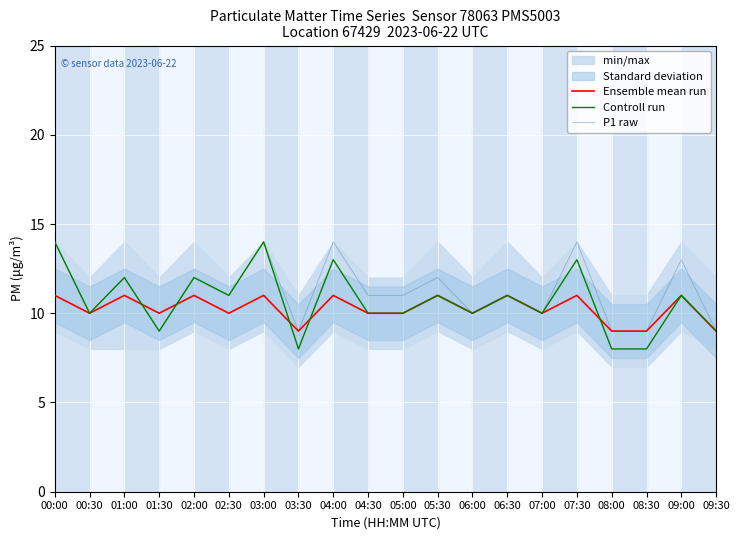

True or false: P1 raw has a value of 9 at 01:30.

True